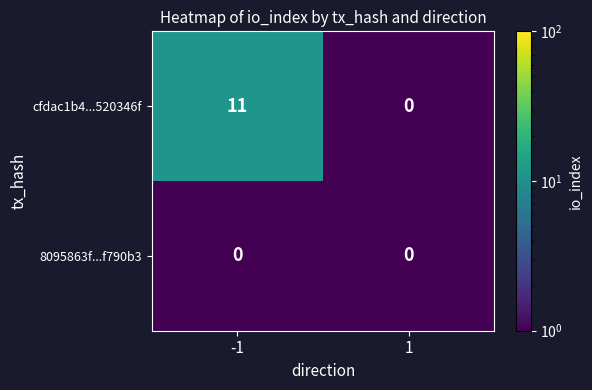

Rank the series by their average value, from lowest to highest.

8095863f...f790b3, cfdac1b4...520346f